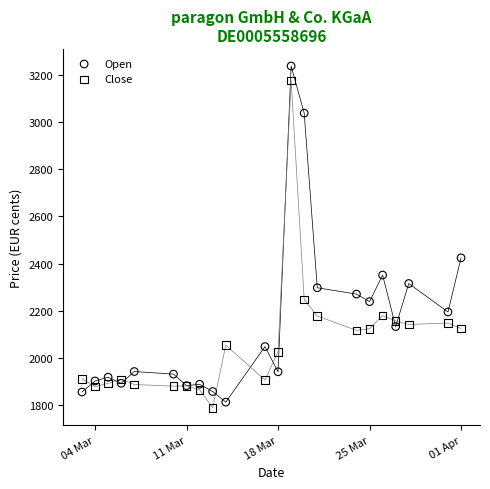

Which series reaches the minimum Y coordinate?

Close